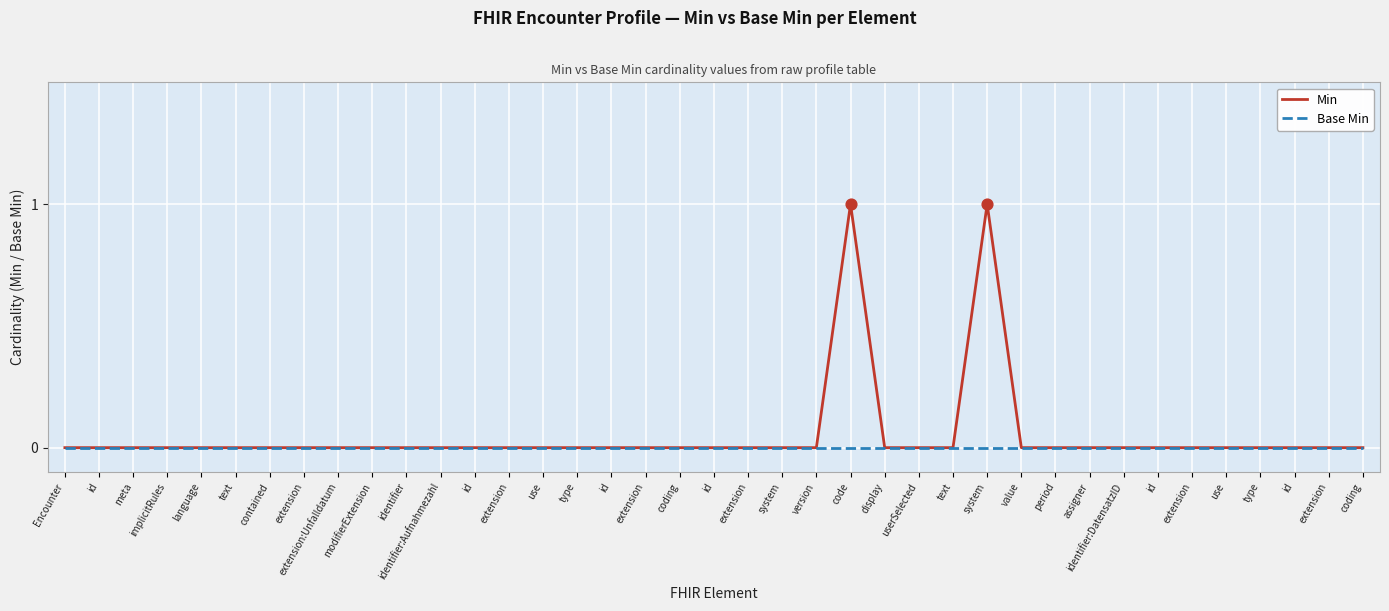

Which series has the largest total across all categories?

Min